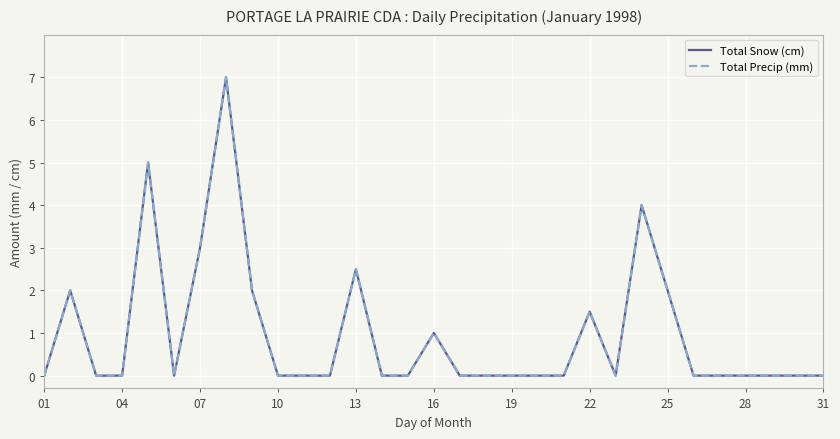

Does the chart display data point markers on the line(s)?

No